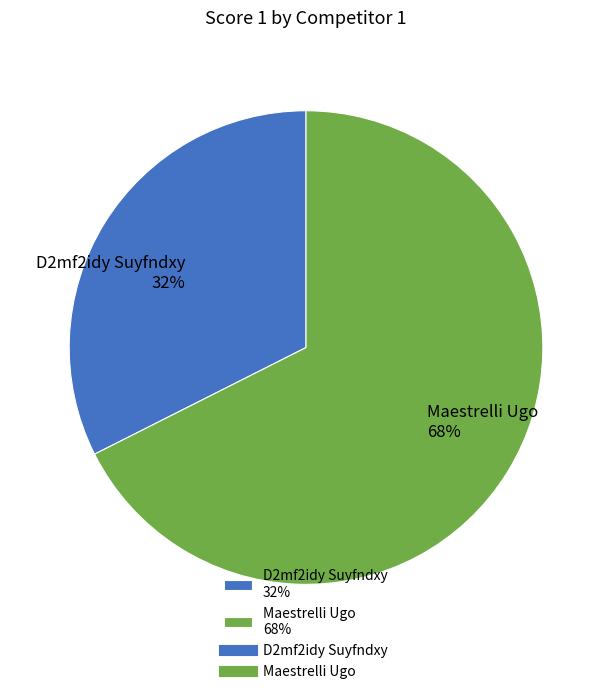

To the nearest percent, what is the average slice percentage?

50%